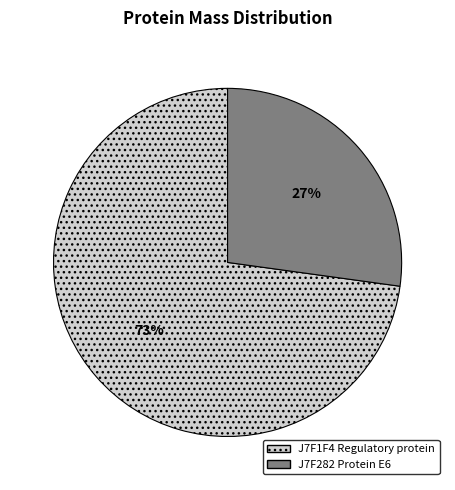

Is it true that J7F282 Protein E6 is 27% of the pie?

True